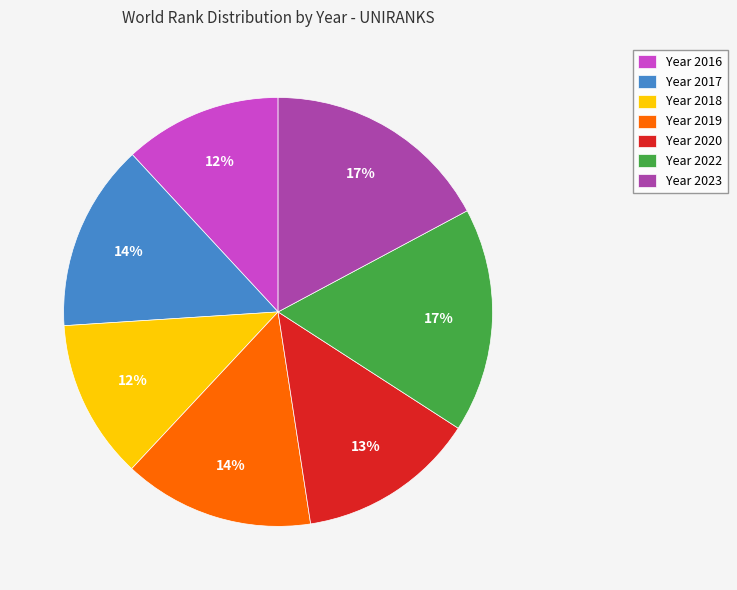

Approximately how many times larger is the value at Year 2022 compared to Year 2018?

1.4